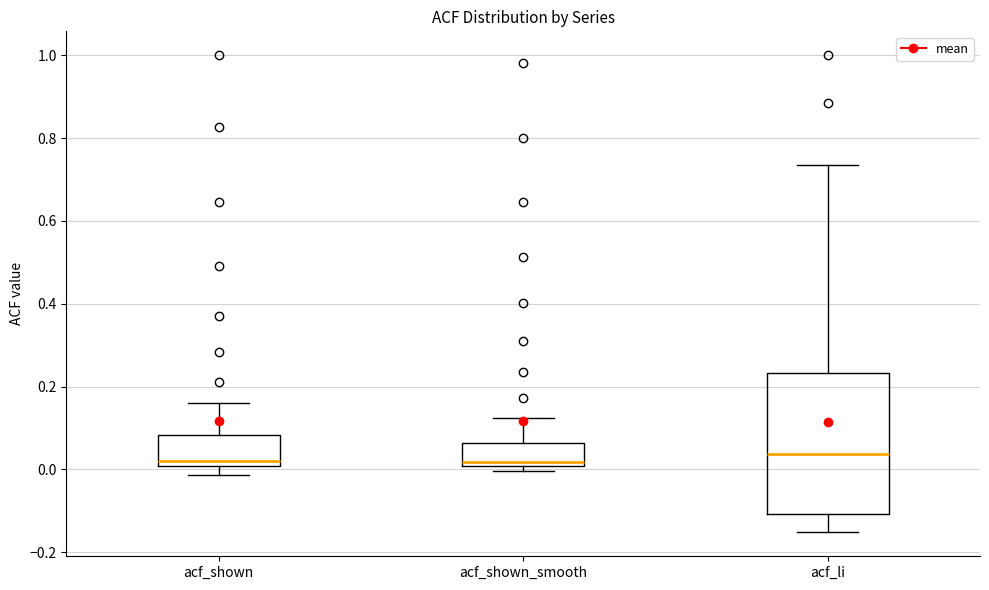

Reading left to right, transcribe this box plot: for each box, give where its median line is, the range the box spans, and where its two whiskers end, as read against the y-axis. The values are not printed on the chart, so give them approximately, as read against the axis.

acf_shown: median 0.02, box 0.00 to 0.08, whiskers -0.02 to 0.16
acf_shown_smooth: median 0.02, box 0.00 to 0.06, whiskers 0.00 (just below the box's lower edge) to 0.12
acf_li: median 0.04, box -0.10 to 0.24, whiskers -0.16 to 0.74